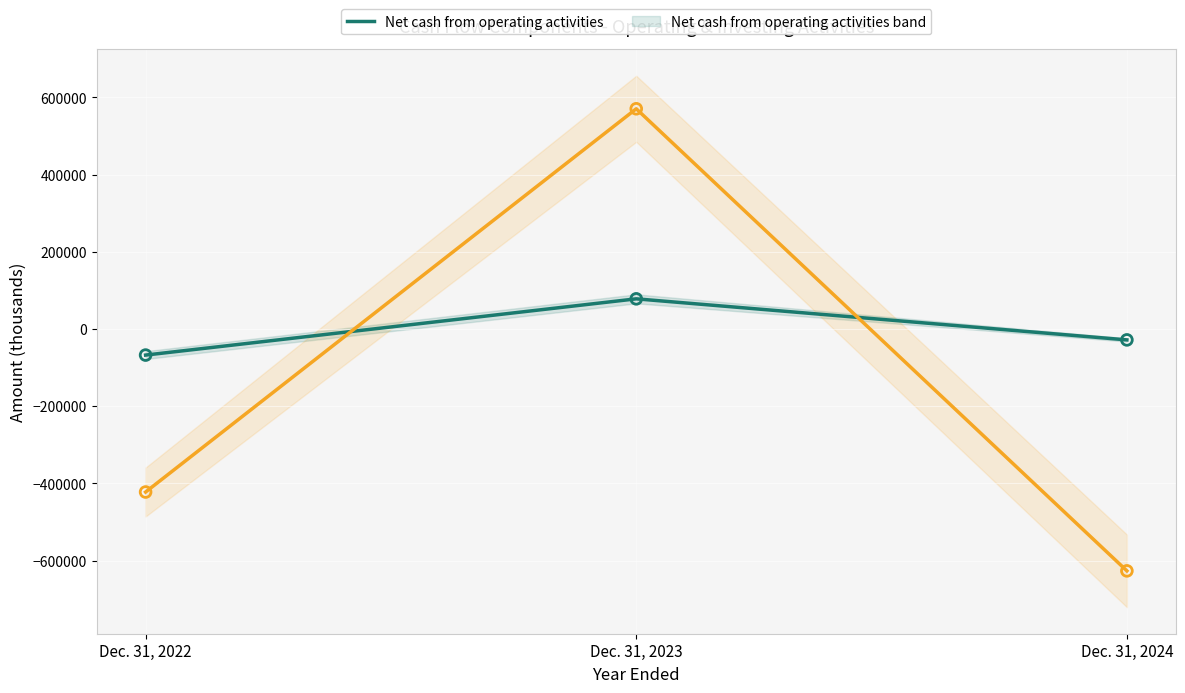

Which series has the widest spread of Y values?

Net cash from investing activities